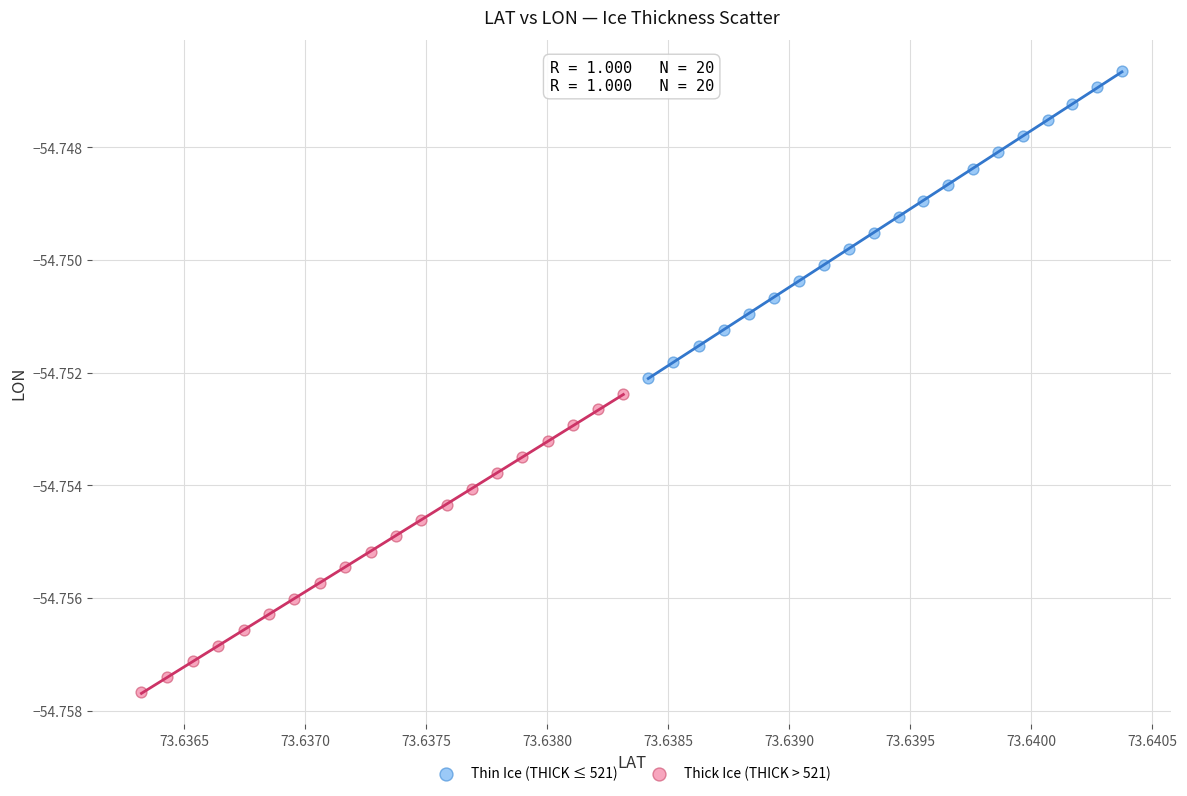

Which series reaches the minimum Y coordinate?

Thick Ice (THICK > 521)